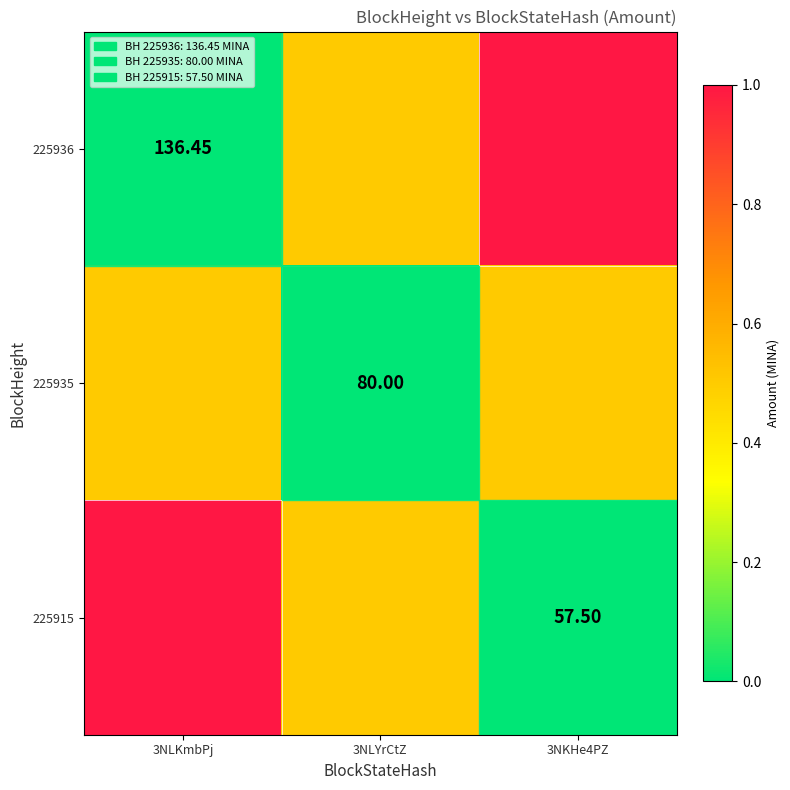

What is the difference between the highest and lowest values at 3NLKmbPj?

1.0